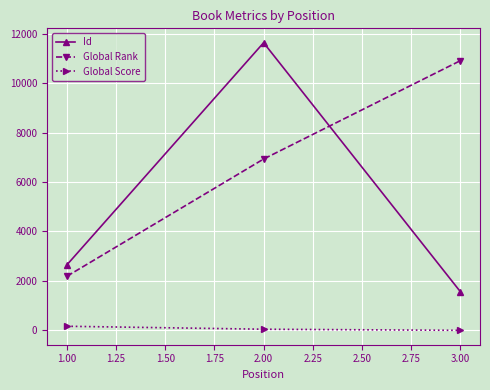

The value of Id at 3.00 is 1568. True or false?

True